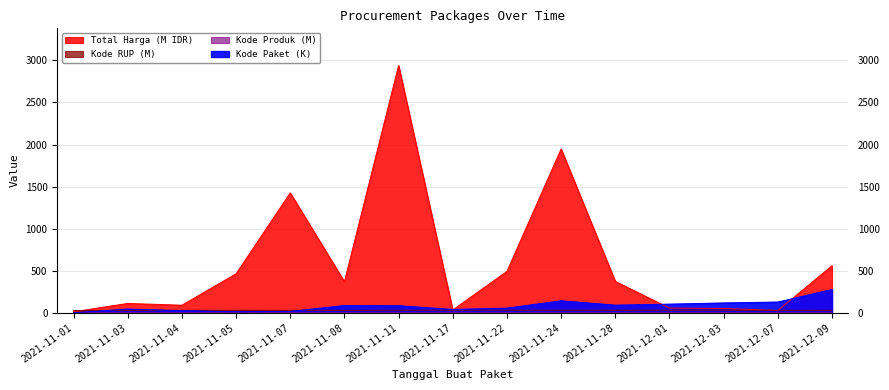

Reading left to right, extract all data points from this chart.

Total Harga: 12.8	111.7	90.7	464.0	1425.9	370.6	2939.4	34.3	493.0	1947.3	373.4	56.2	51.6	27.4	560.0
Kode Paket: 1.1	44.7	26.0	13.7	16.8	86.6	84.6	40.1	55.8	143.2	91.1	103.5	117.8	128.5	277.7
Kode Produk: 1.5	1.5	1.3	1.5	1.5	1.5	1.5	1.3	1.5	1.5	1.5	1.5	1.5	1.5	1.5
Kode RUP: 28.2	28.2	30.1	30.1	30.1	28.2	30.5	30.4	30.6	30.7	30.4	30.7	30.5	30.1	28.5